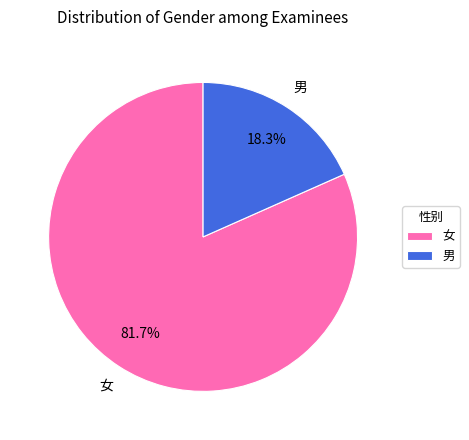

How many segments does this pie chart have?

2